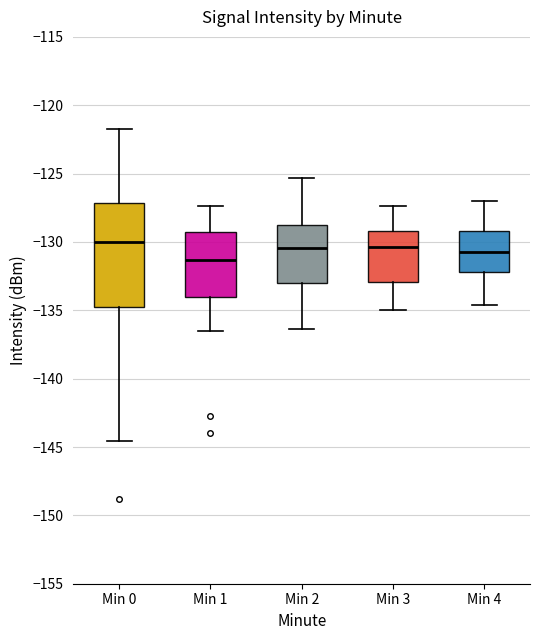

Where is the lower edge of the box for Min 4 on the y-axis? The values are not printed on the chart, so give them approximately, as read against the axis.

-132.0